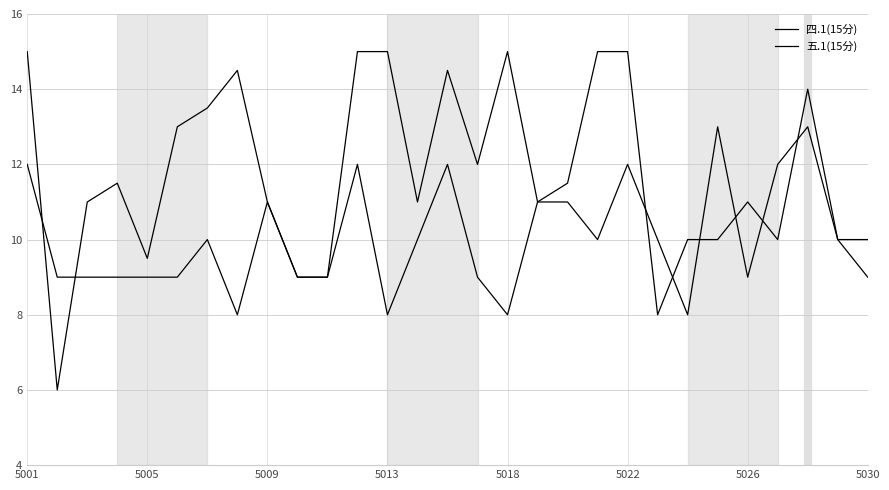

Does the chart display data point markers on the line(s)?

No